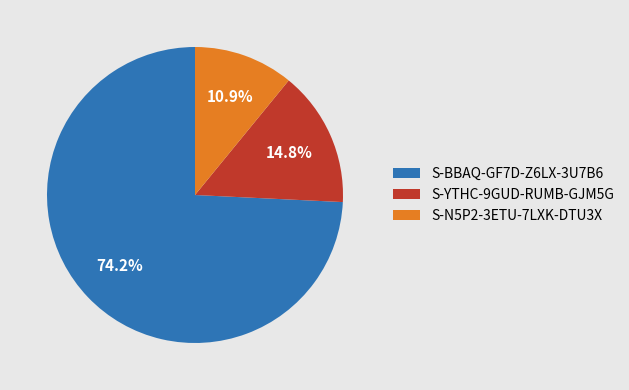

To the nearest percent, what portion does S-N5P2-3ETU-7LXK-DTU3X represent?

11%